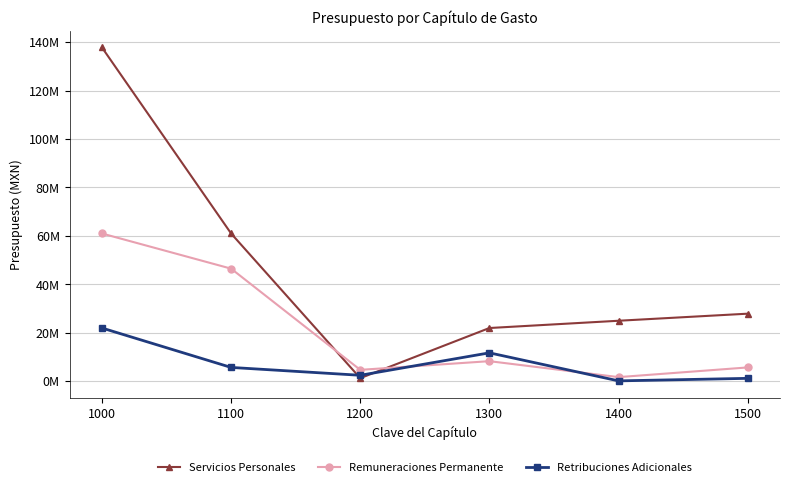

Which label corresponds to the largest value in the chart?

1000